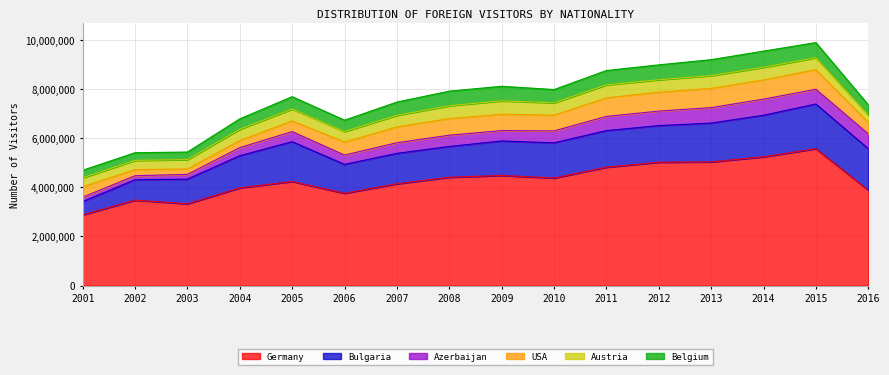

Between 2005 and 2016, which series saw the biggest shift?

Germany